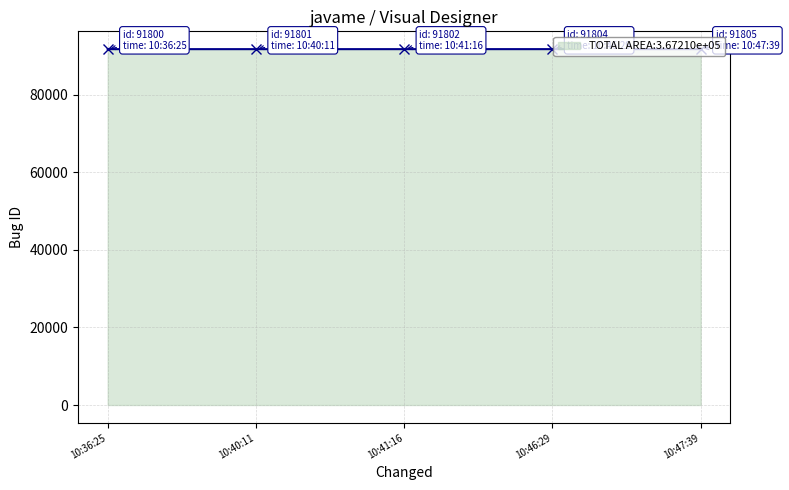

Rank the categories by value from lowest to highest.

10:36:25, 10:40:11, 10:41:16, 10:46:29, 10:47:39